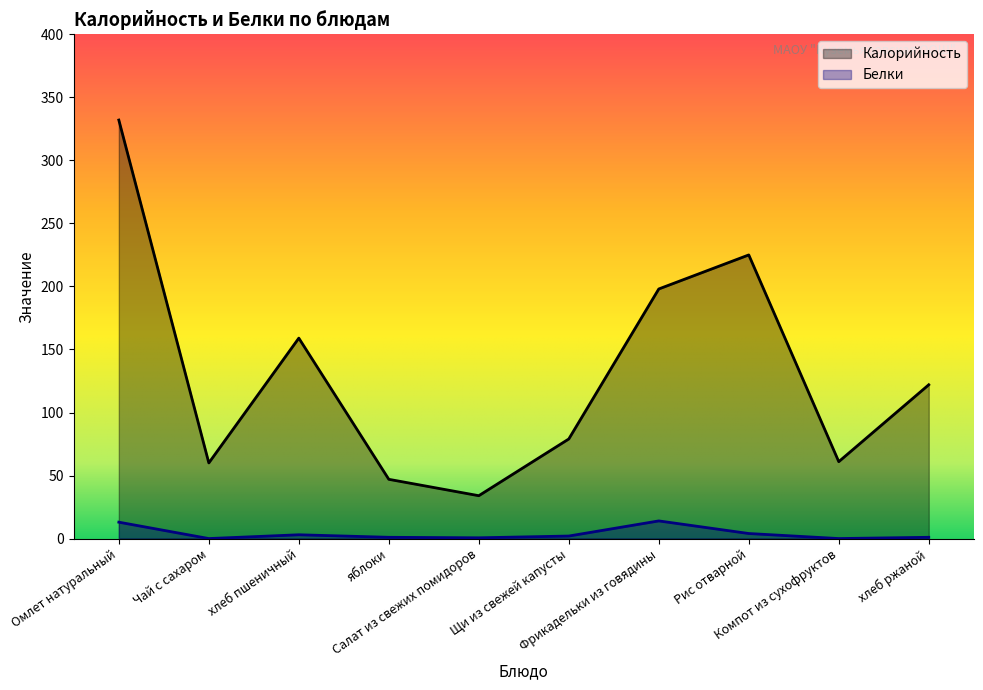

Reading right to left, extract all data points from this chart.

Калорийность: 122.0	61.0	225.0	198.0	79.0	34.0	47.0	159.0	60.0	332.0
Белки: 1.0	0.0	4.0	14.0	2.0	0.6	1.0	3.0	0.0	13.0